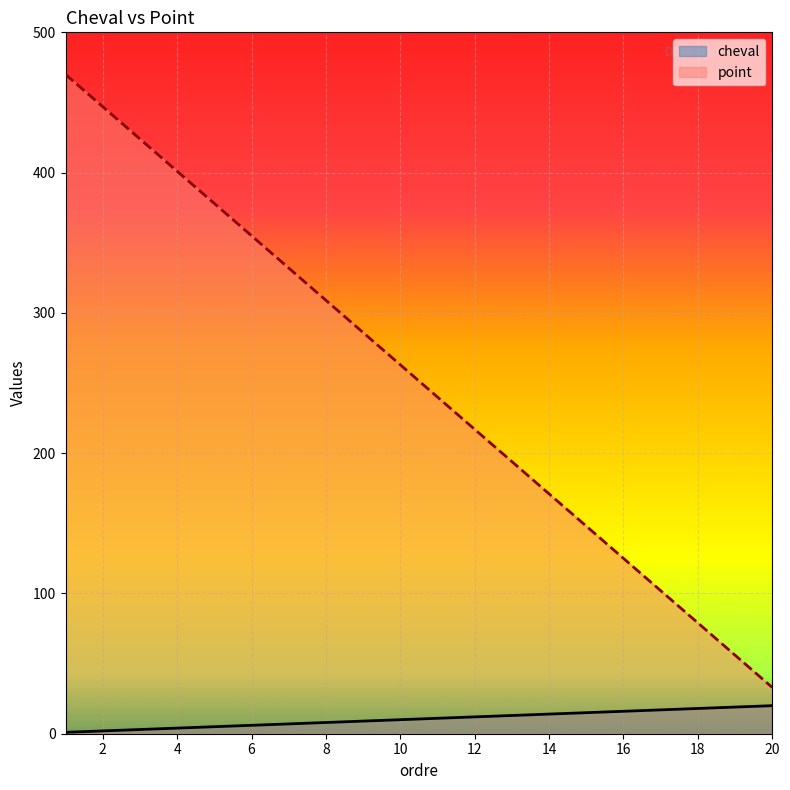

What is the value of the cheval point at the 17th from the left?

17